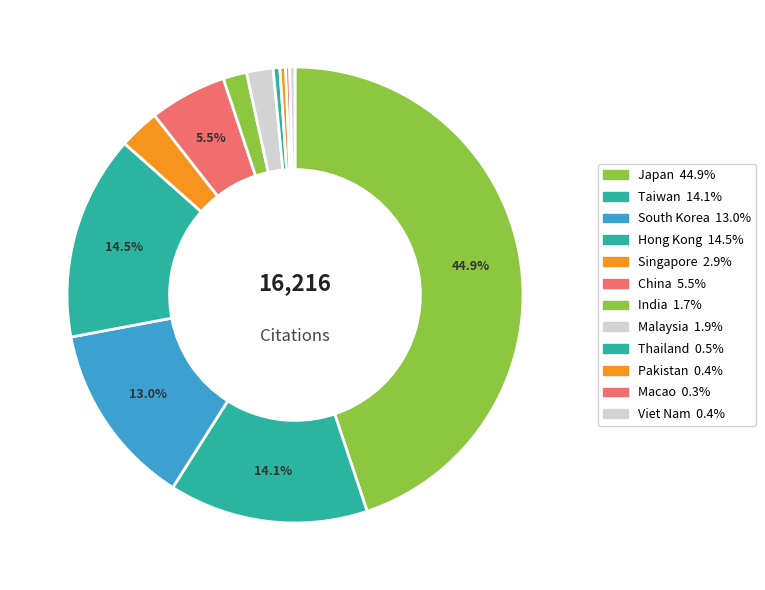

What percentage is NOT represented by Taiwan?

85.9%